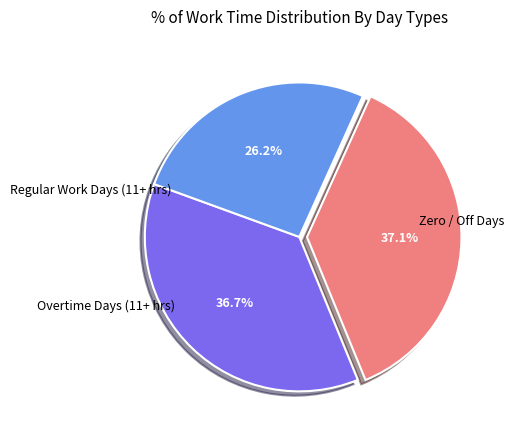

Does any single category account for the majority?

No